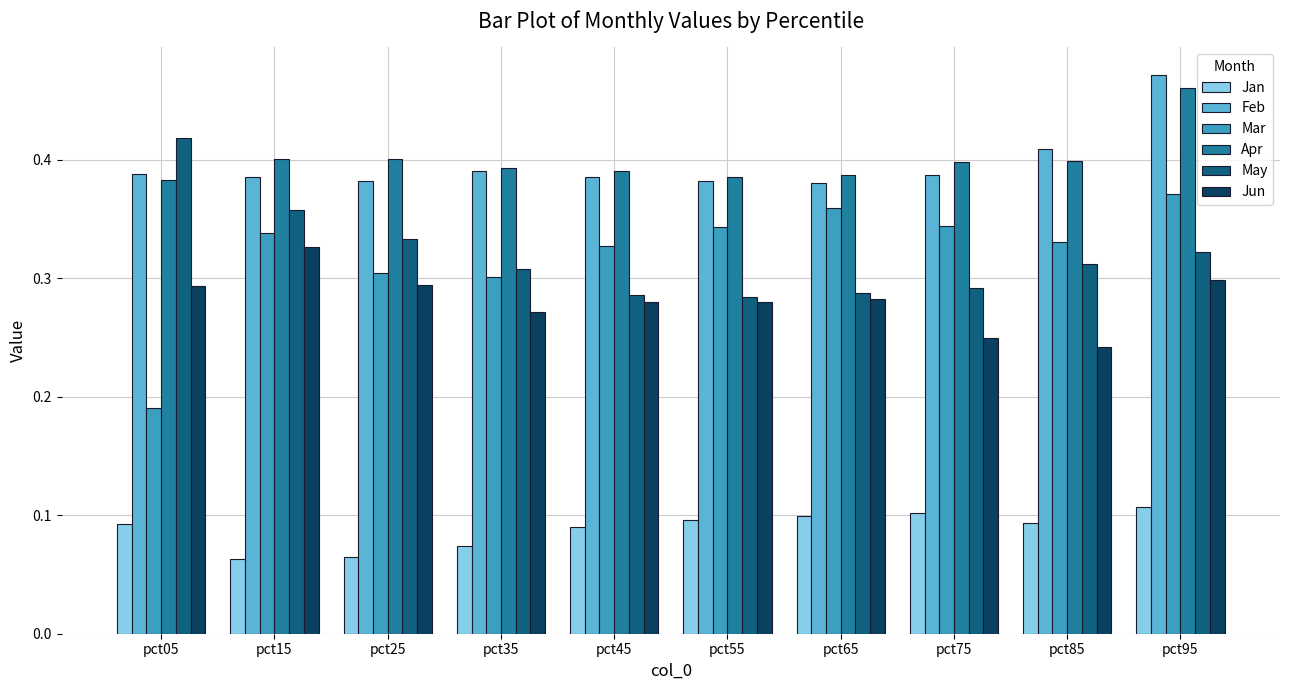

True or false: May has a value of 0.5 at pct35.

False